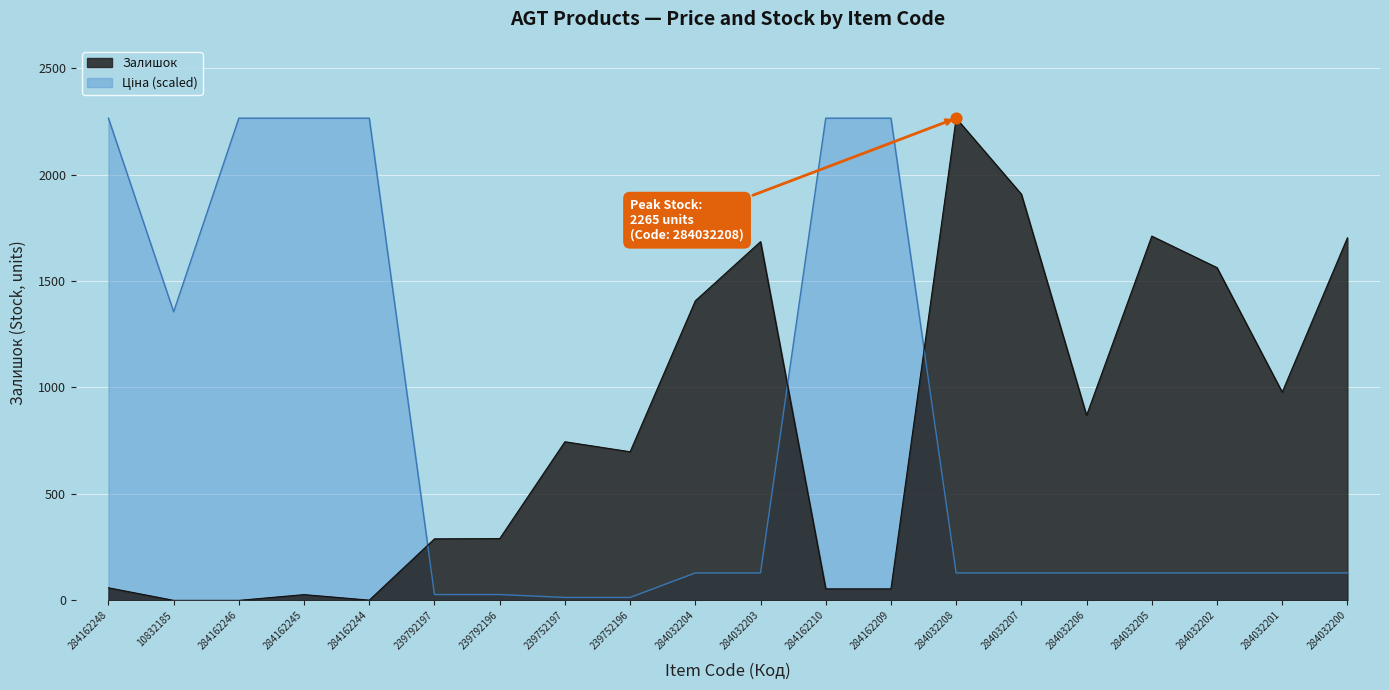

Which series has the largest Y range (max minus min)?

Залишок